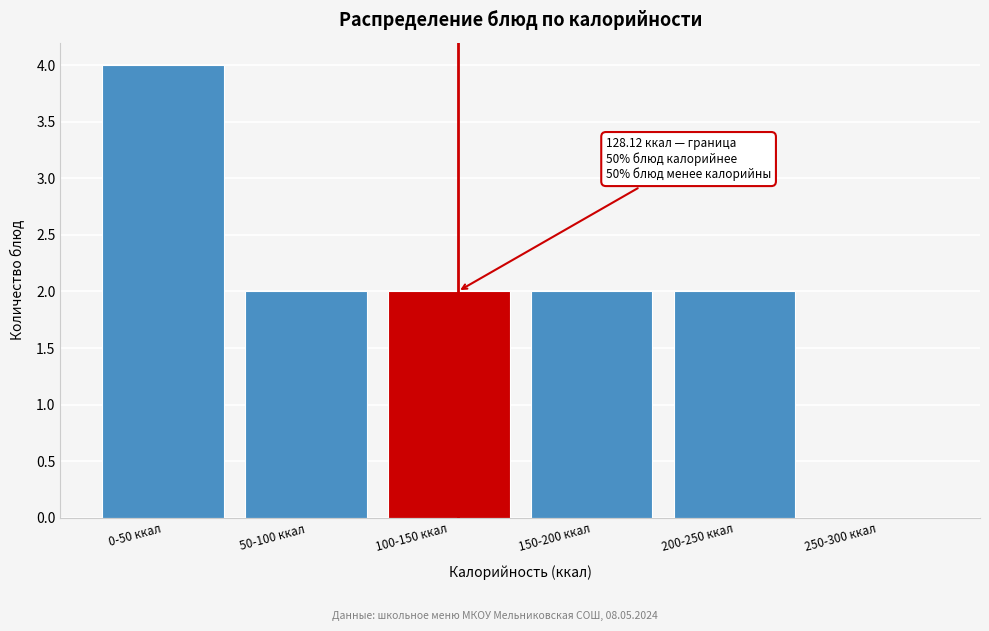

Reading left to right, what are all the values shown in this chart?

0-50 ккал=4	50-100 ккал=2	100-150 ккал=2	150-200 ккал=2	200-250 ккал=2	250-300 ккал=0